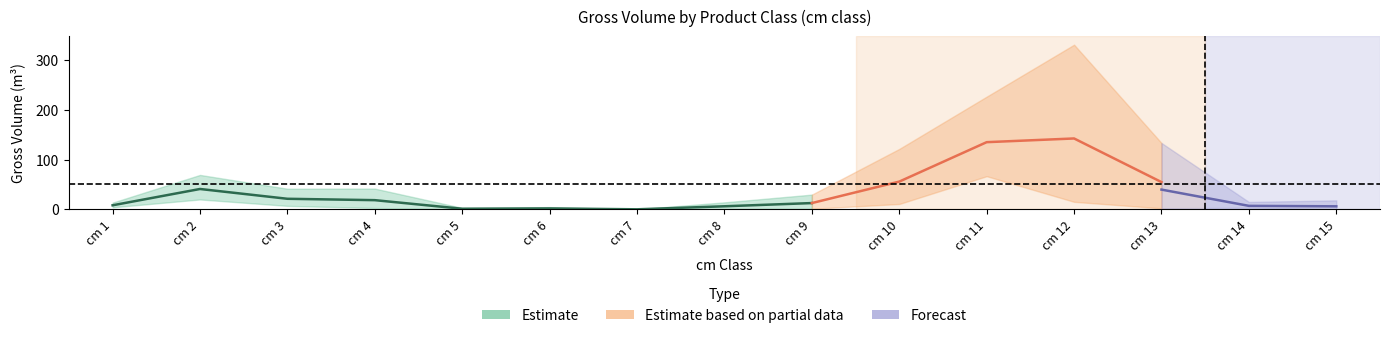

Which has a higher value, 6 or 4?

4